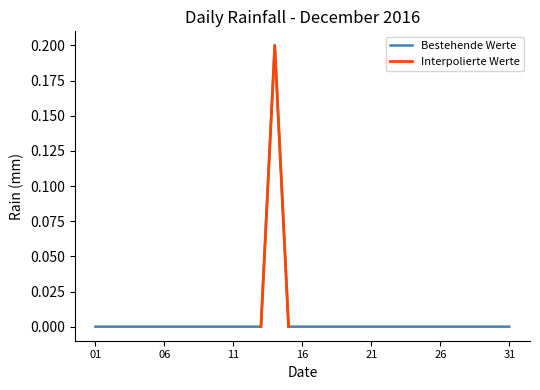

How many data points are above 0?

1